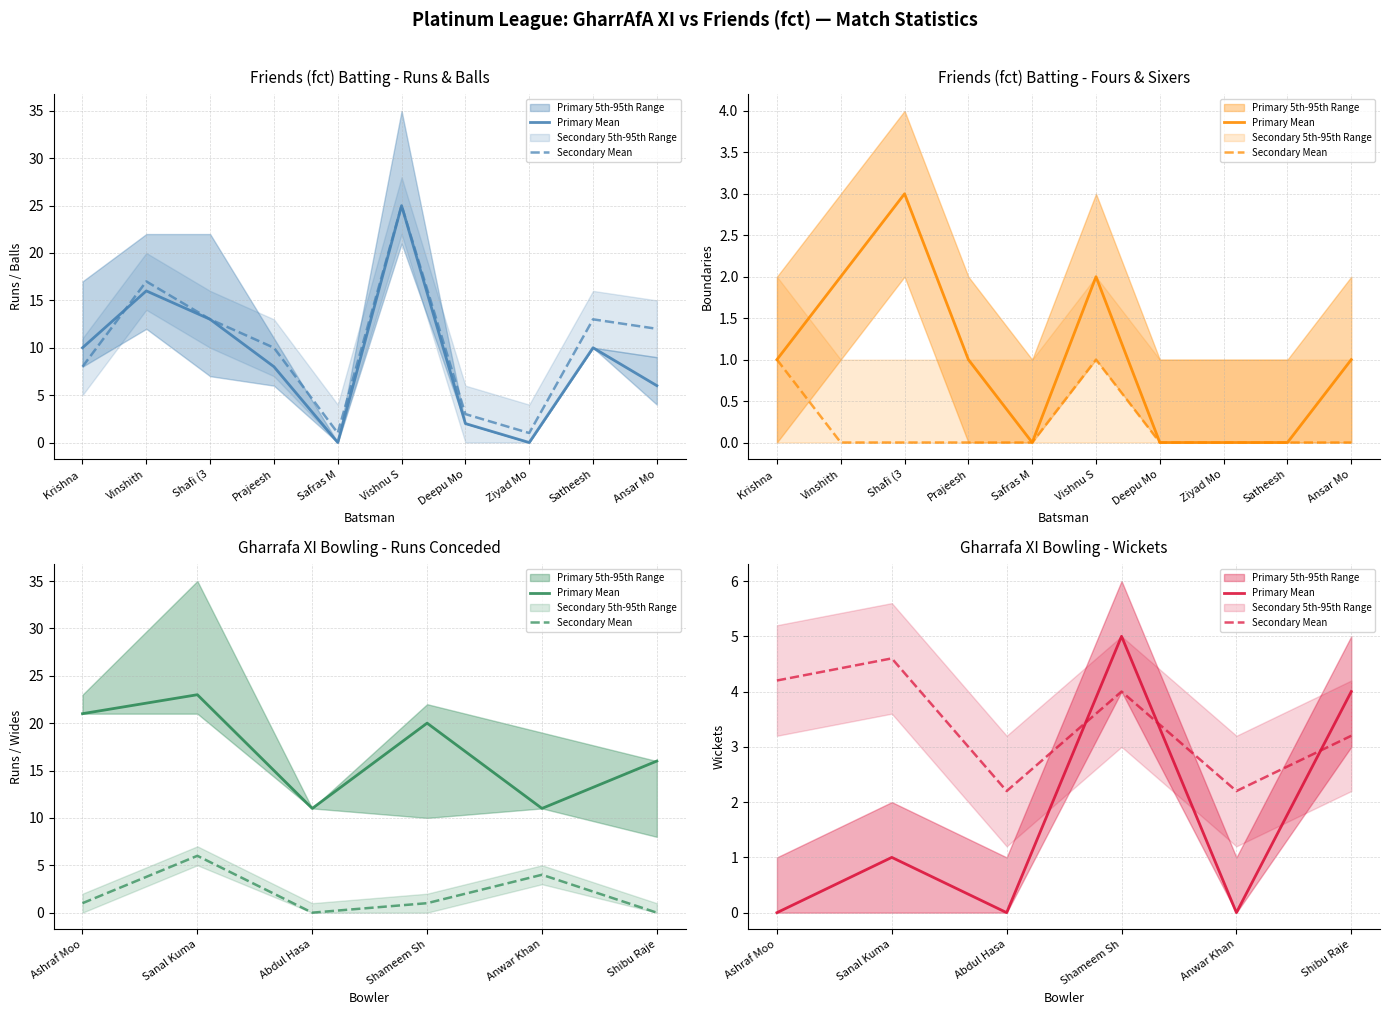

Does the chart display data point markers on the line(s)?

No